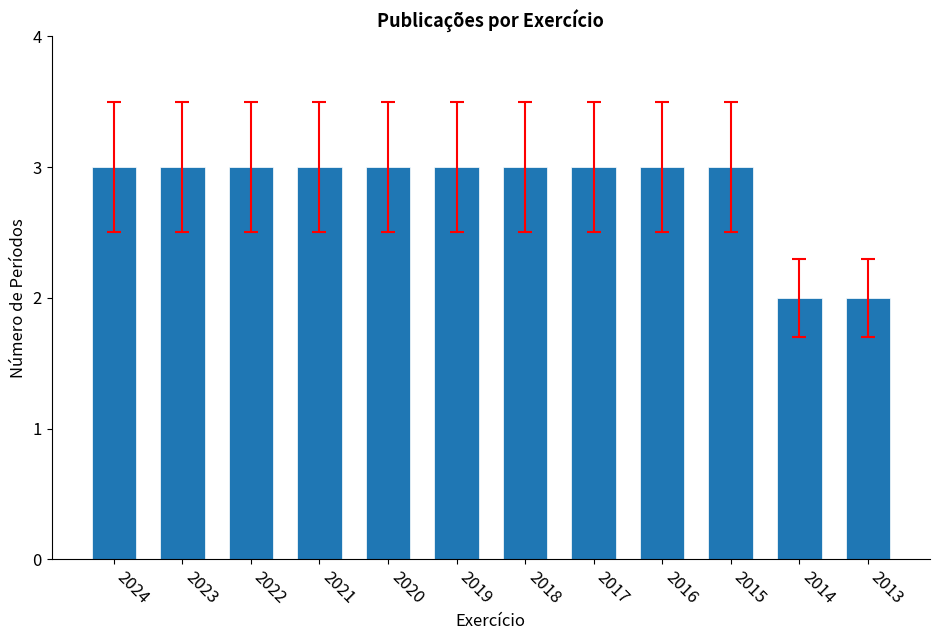

Approximately how many times larger is the value at 2018 compared to 2020?

1.0